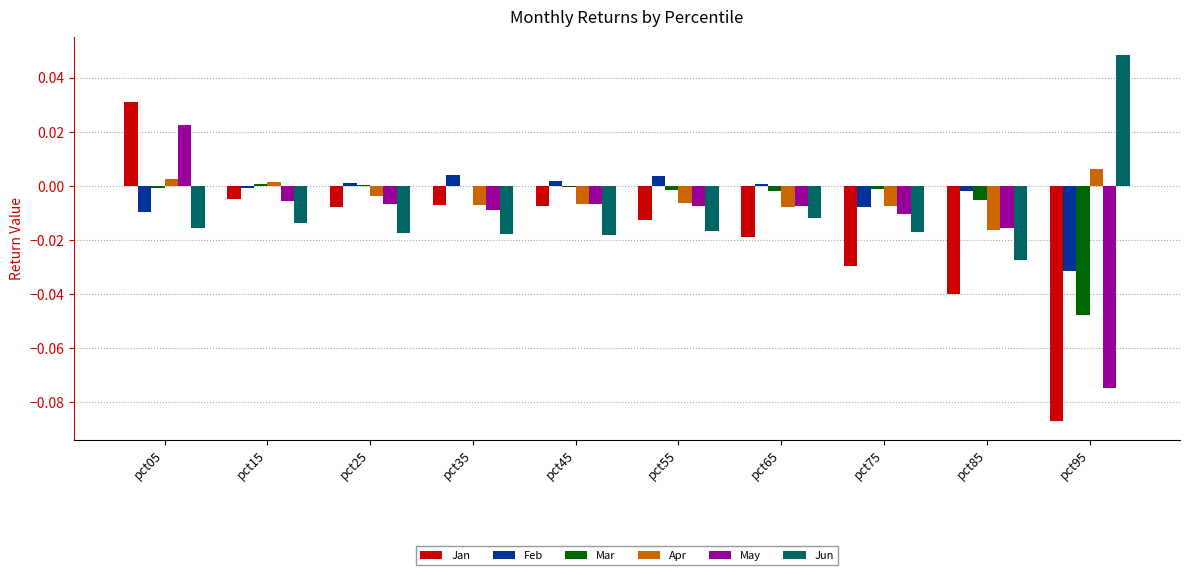

How many values in Apr are above zero?

3